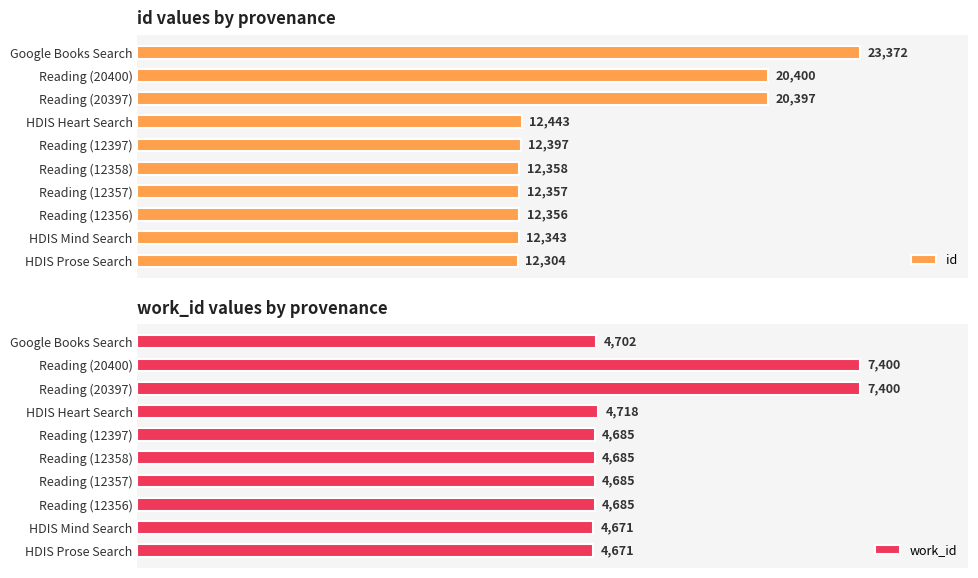

Which category has the highest value in the id series?

Google Books Search